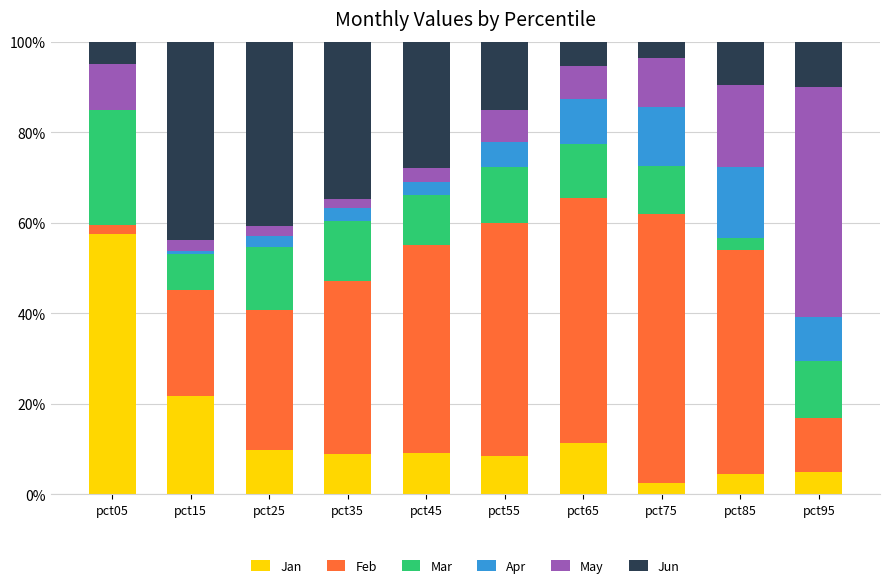

What is the maximum value for Jan?

57.5